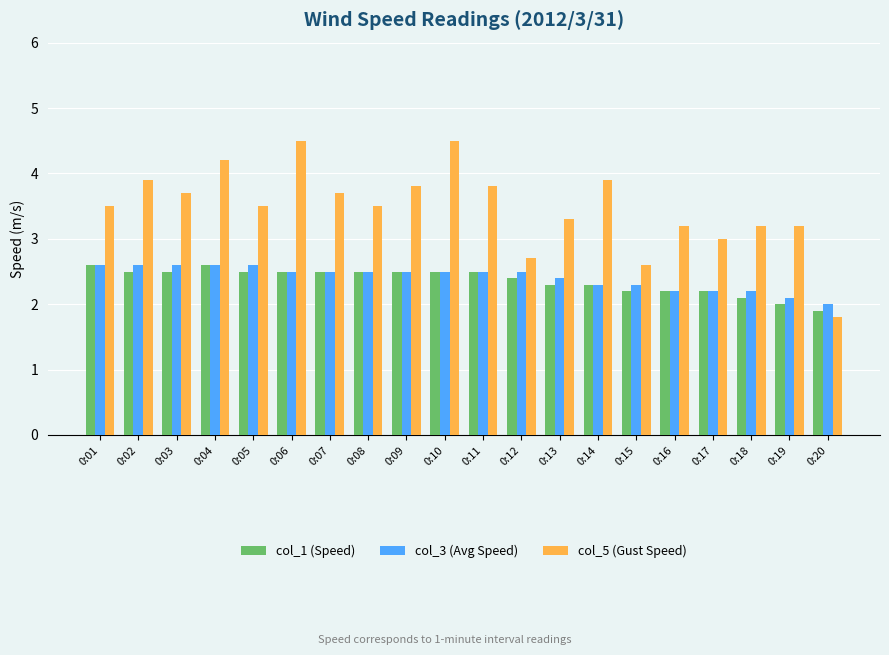

What is the sum of all col_3 (Avg Speed) values?

48.2